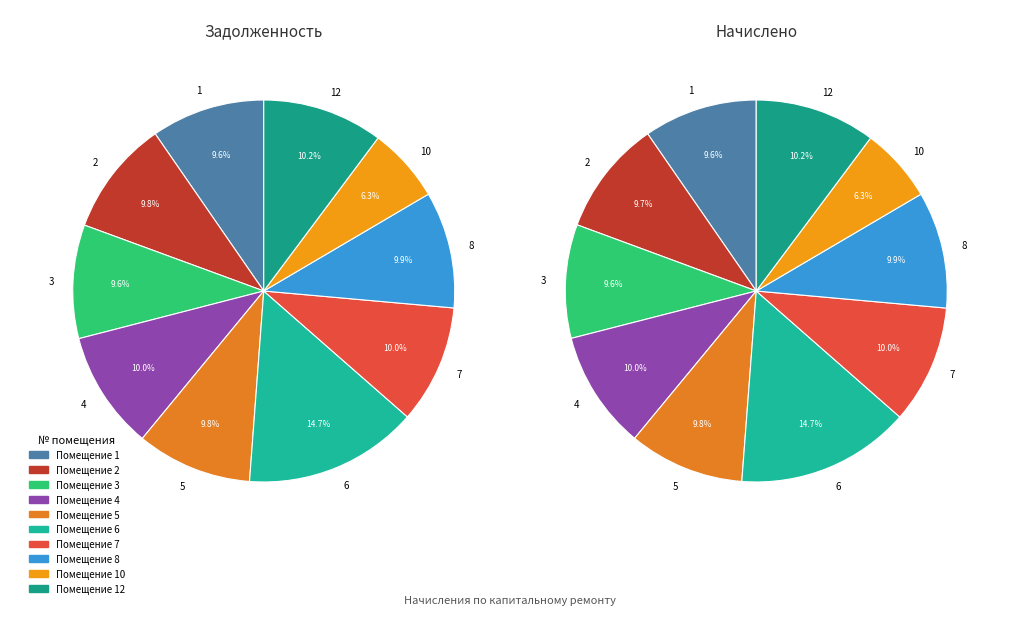

To the nearest percent, what is the average slice percentage?

10%